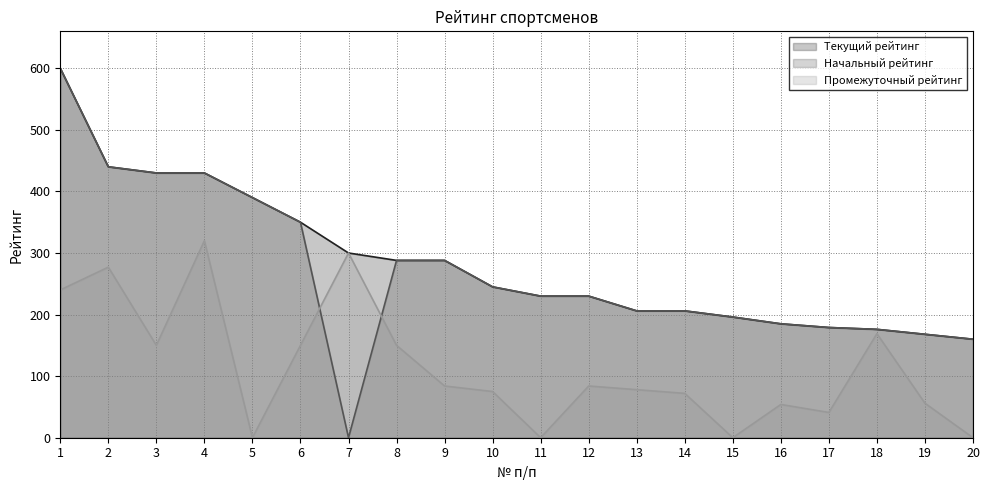

How many intersections are there between Промежуточный рейтинг and Начальный рейтинг?

2